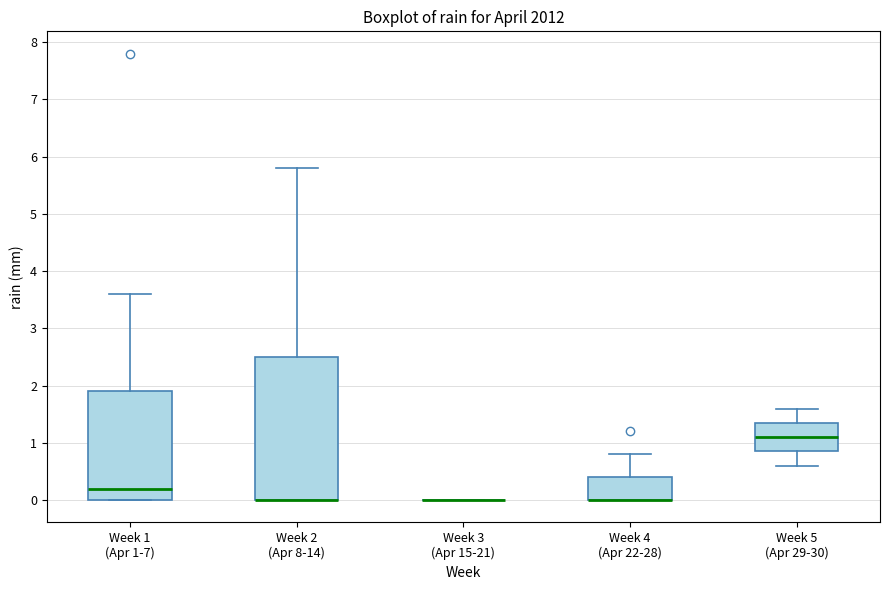

Reading left to right, read every box against the y-axis: the position of its median line, the range the box covers, and the ends of its whiskers. The values are not printed on the chart, so give them approximately, as read against the axis.

Week 1 (Apr 1-7): median 0.2, box 0.0 to 1.9, whiskers 0.0 to 3.6
Week 2 (Apr 8-14): median 0.0 (drawn on the box's lower edge), box 0.0 to 2.5, whiskers 0.0 to 5.8
Week 3 (Apr 15-21): box collapsed to a line at 0.0, whiskers 0.0 to 0.0
Week 4 (Apr 22-28): median 0.0 (drawn on the box's lower edge), box 0.0 to 0.4, whiskers 0.0 to 0.8
Week 5 (Apr 29-30): median 1.1, box 0.9 to 1.4, whiskers 0.6 to 1.6